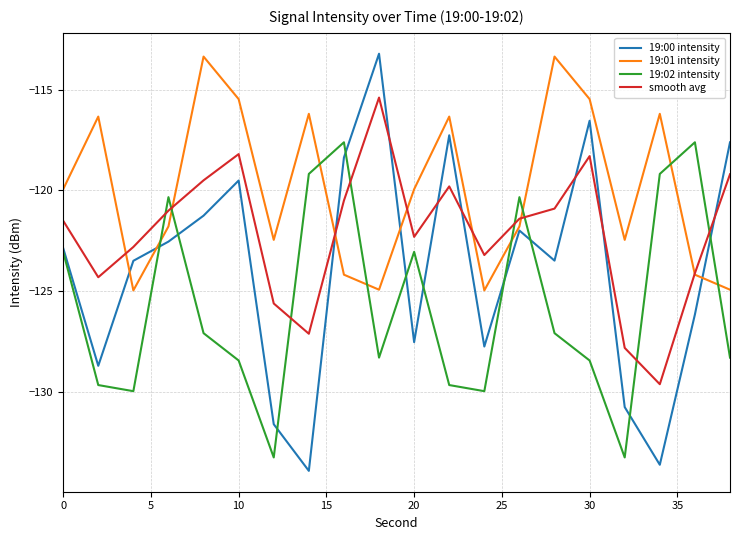

Which series has the largest total across all categories?

19:01 intensity